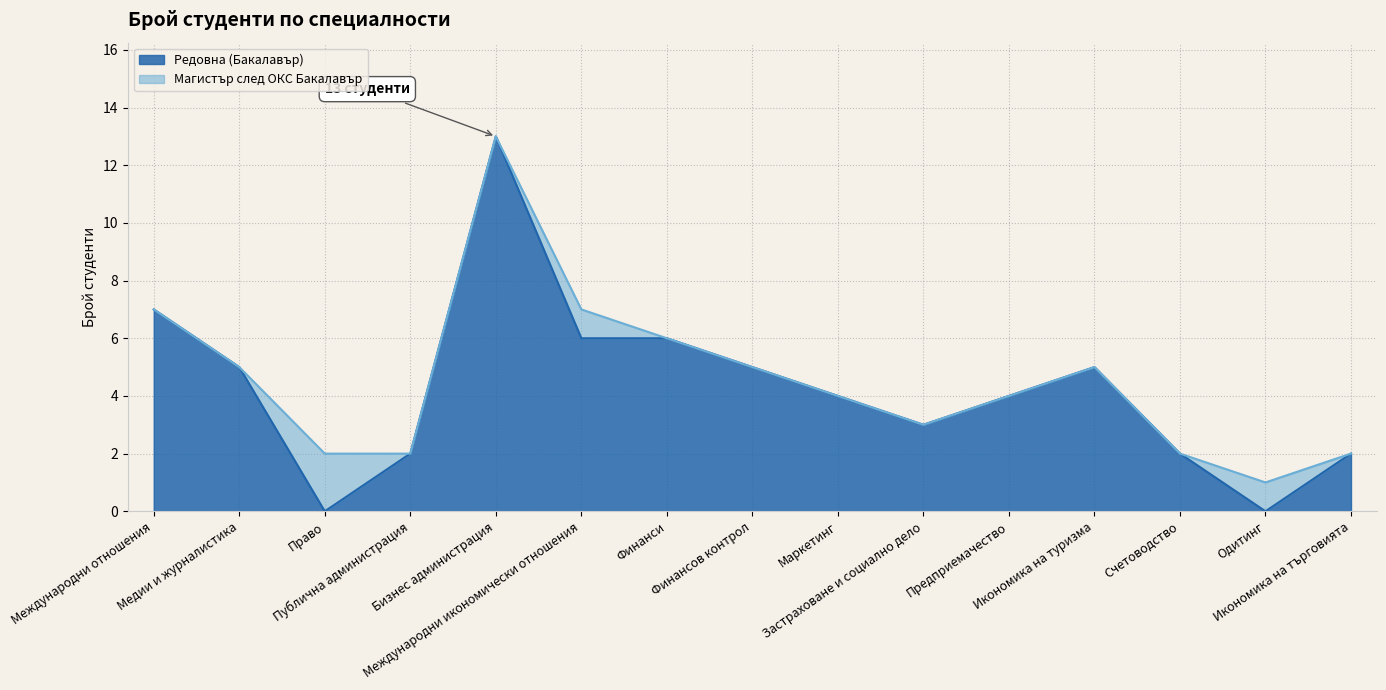

How many values are above zero?

13